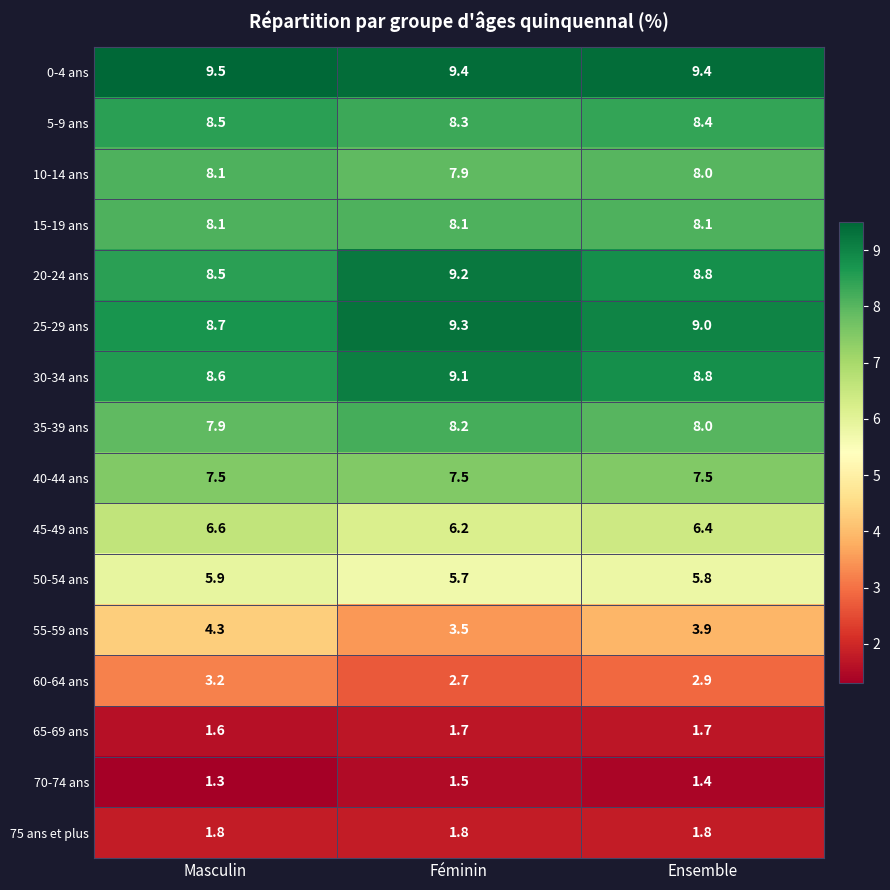

What is the difference between the highest and lowest values at Masculin?

8.2